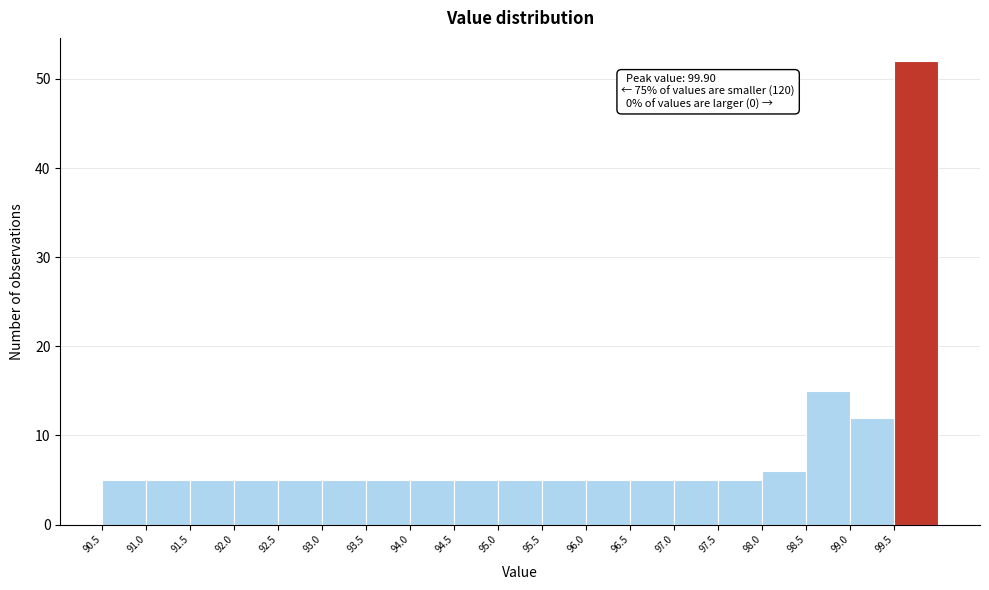

Over which range of the x-axis is the bar tallest?

99.5 to 100.0